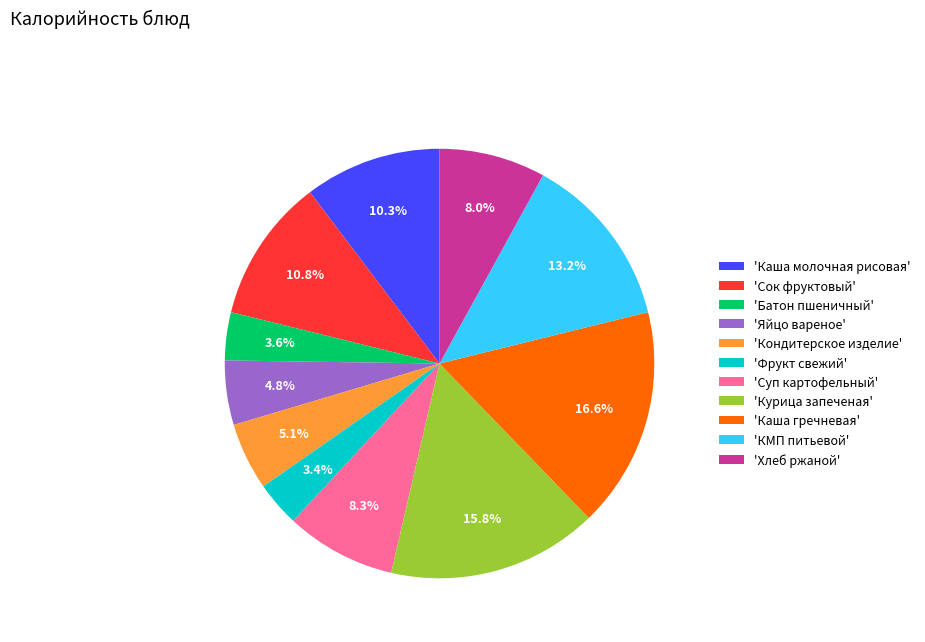

What percentage do 'КМП питьевой' and 'Каша гречневая' together represent?

29.8%